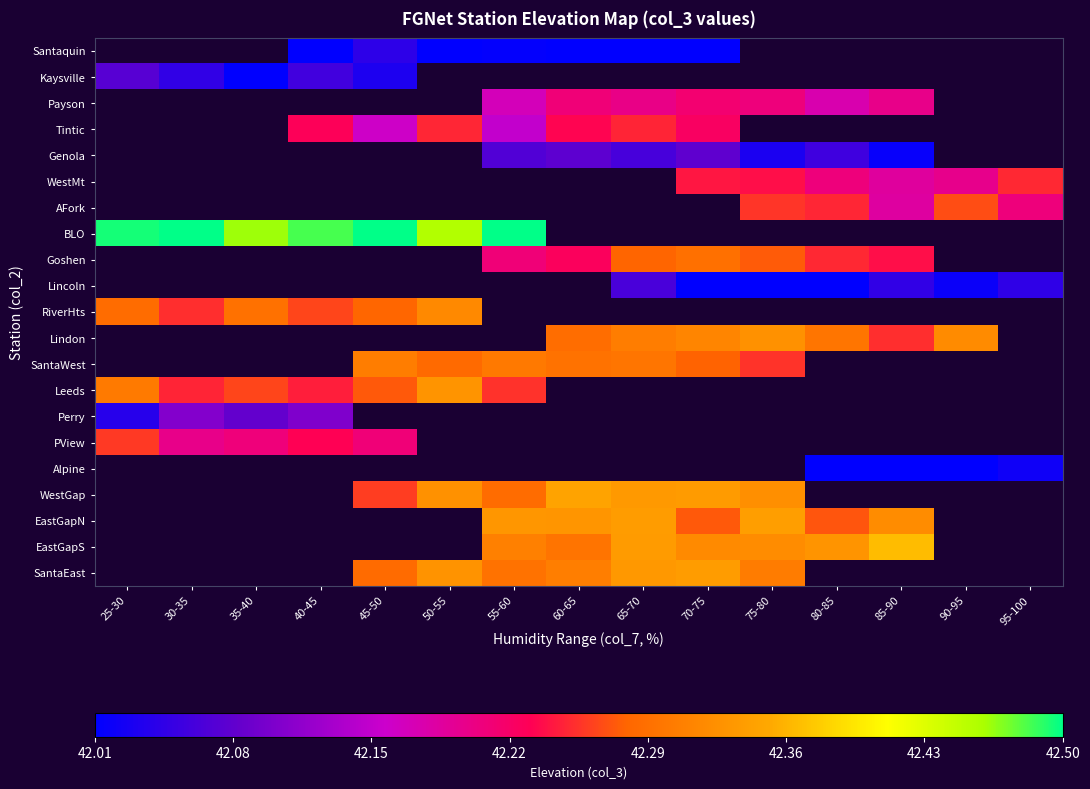

What is the smallest value displayed?

42.0